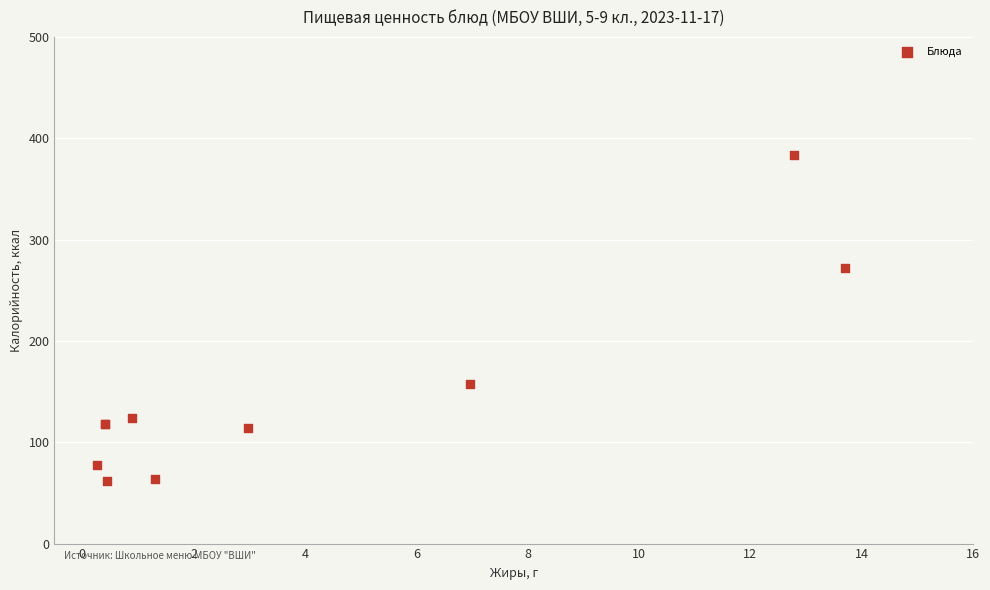

What Y value in the scatter plot is closest to 222?

272